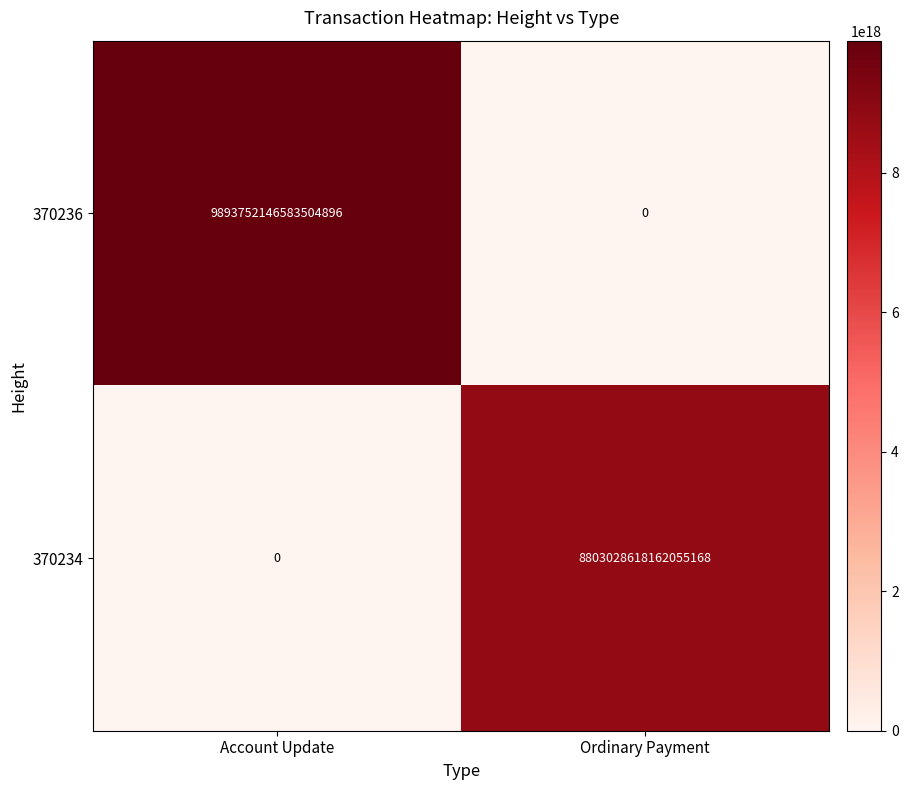

Is it true that 370234 equals 8803028618162055168 at Ordinary Payment?

True